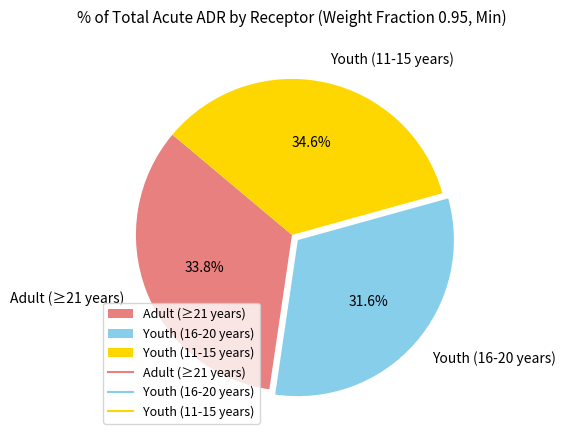

What percentage is NOT represented by Youth (11-15 years)?

65.4%